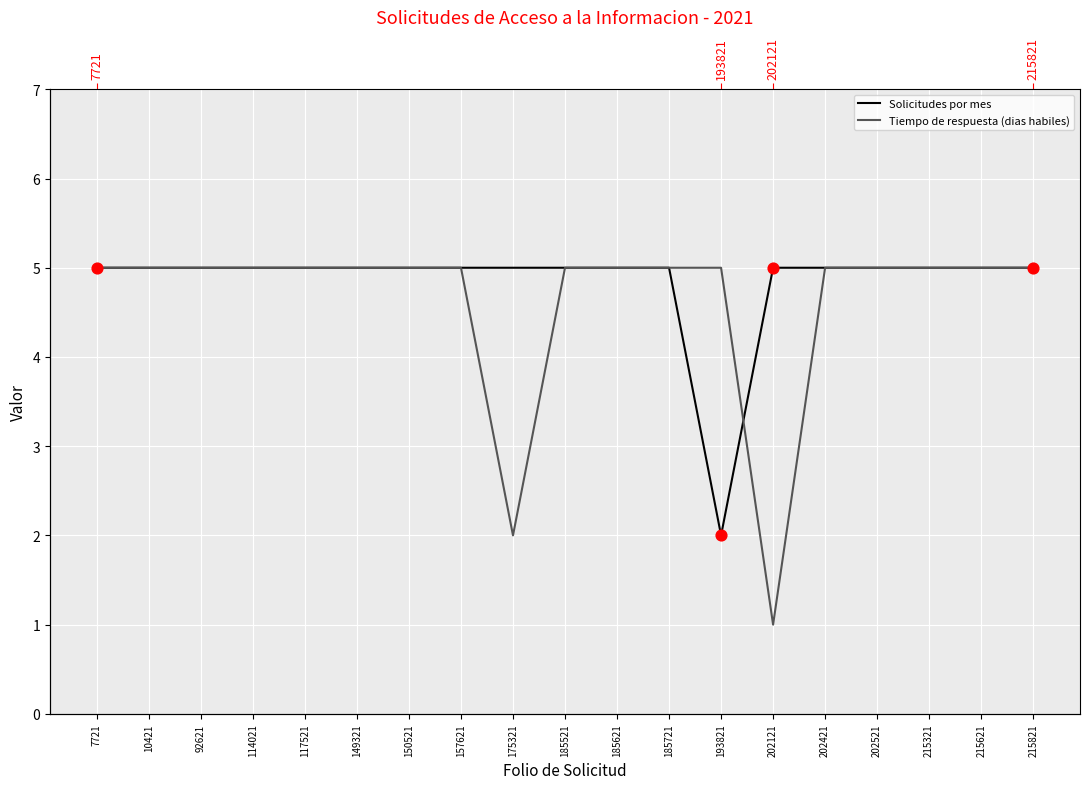

Which series has the largest Y range (max minus min)?

Tiempo de respuesta (dias habiles)